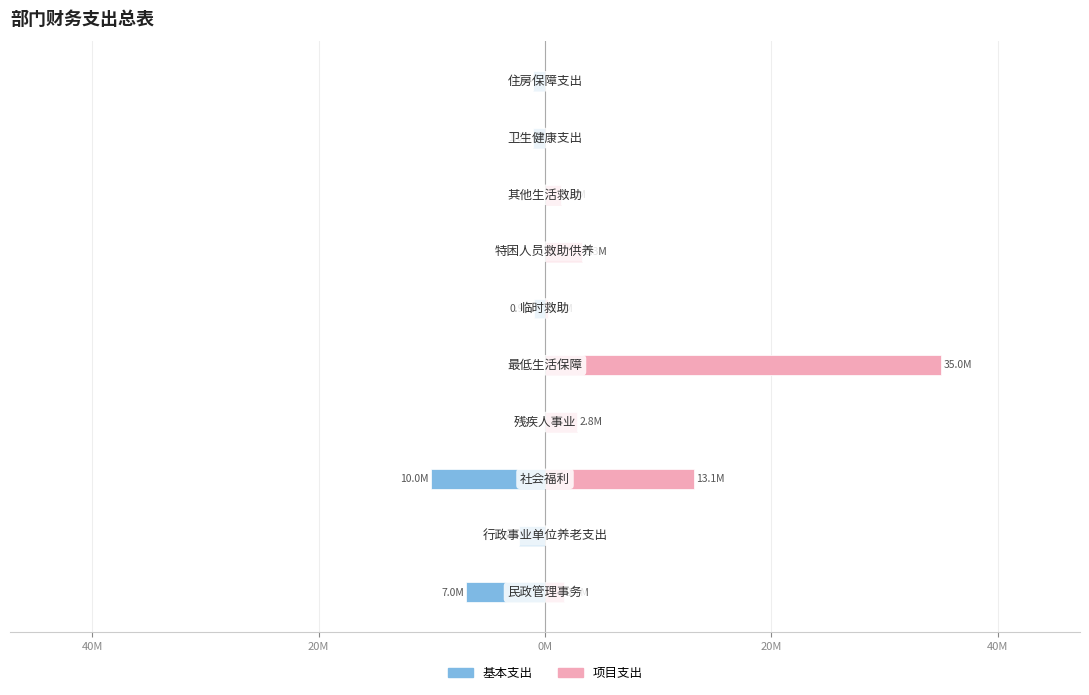

What is the difference between the maximum and minimum values in the 项目支出 series?

35000000.0